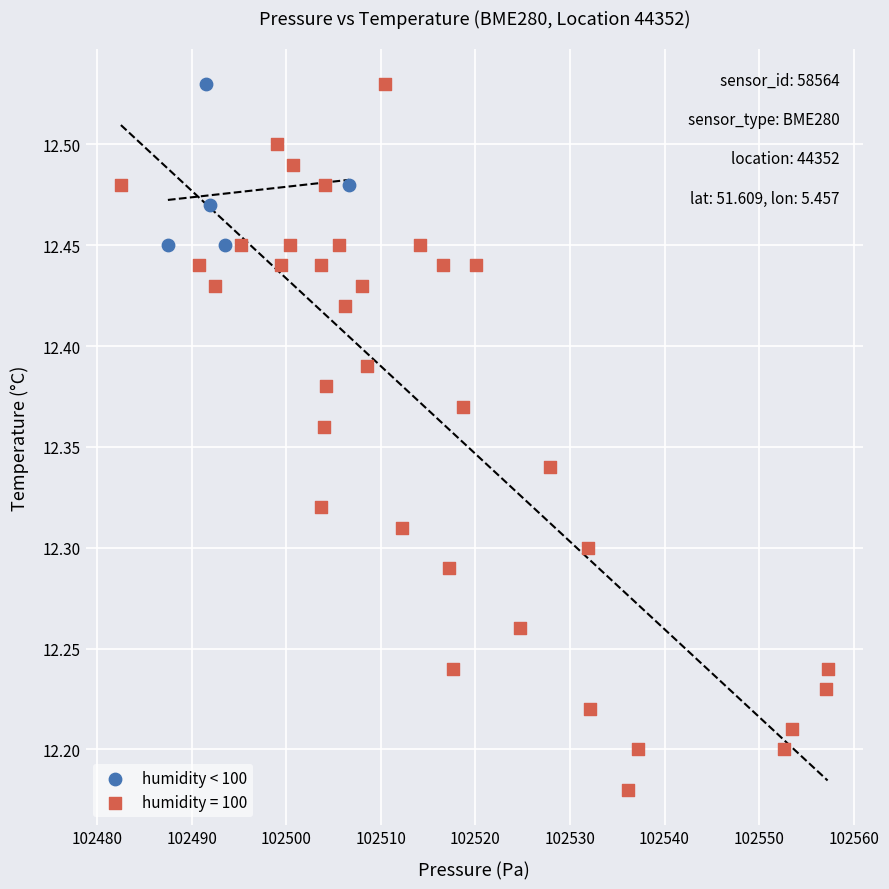

Which series reaches the minimum Y coordinate?

humidity = 100